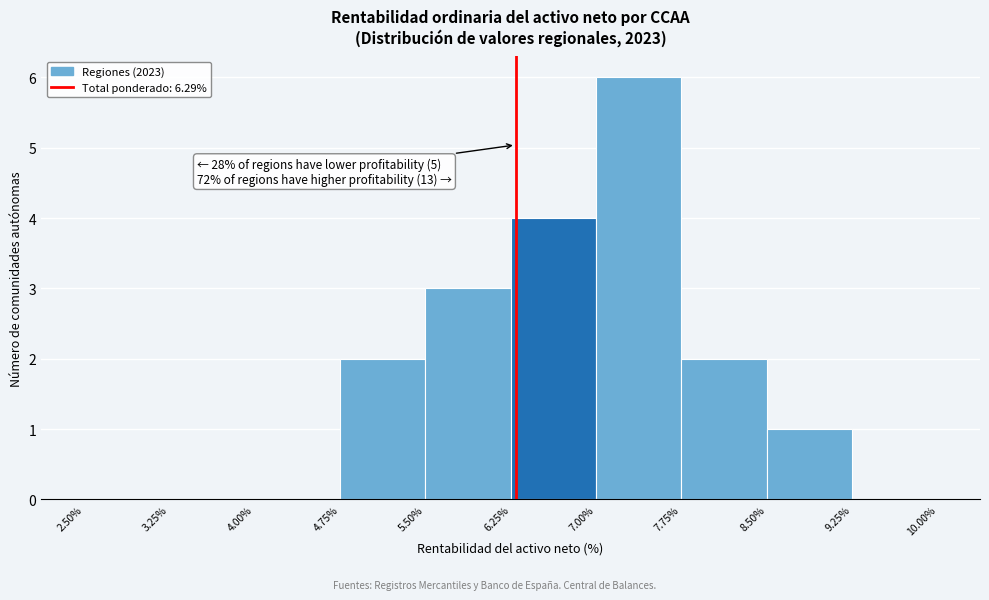

Which range on the x-axis has the tallest bar?

7.00% to 7.75%